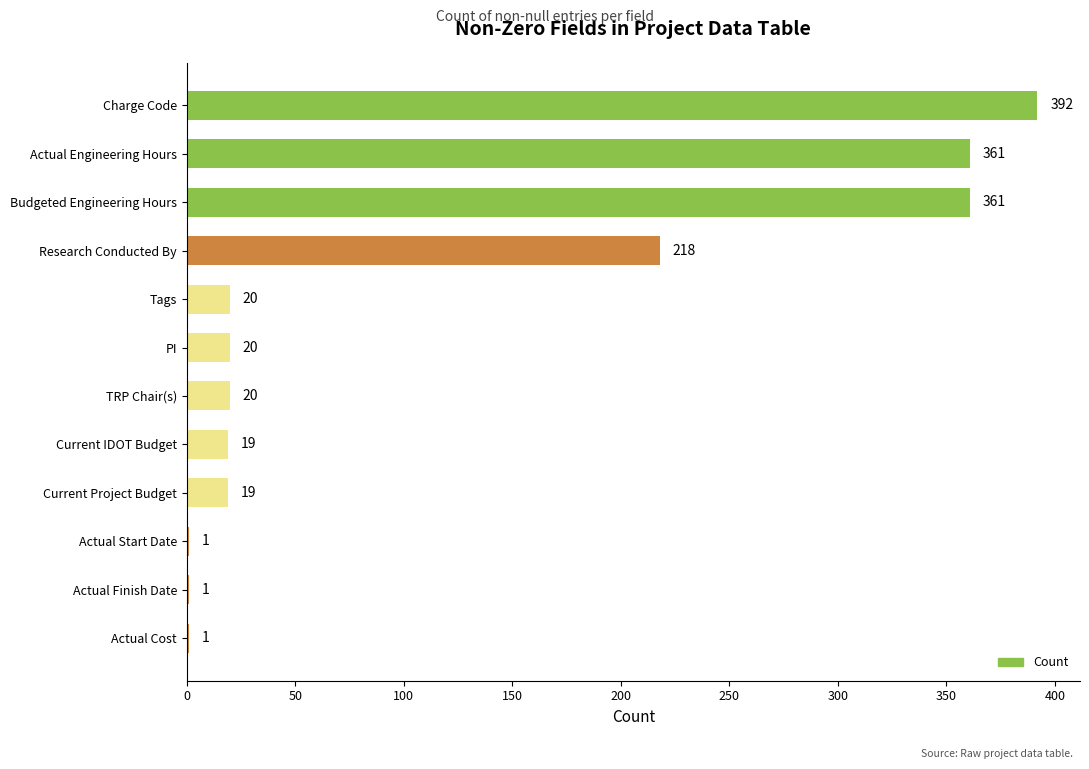

Is it true that the value at Budgeted Engineering Hours is 361?

True